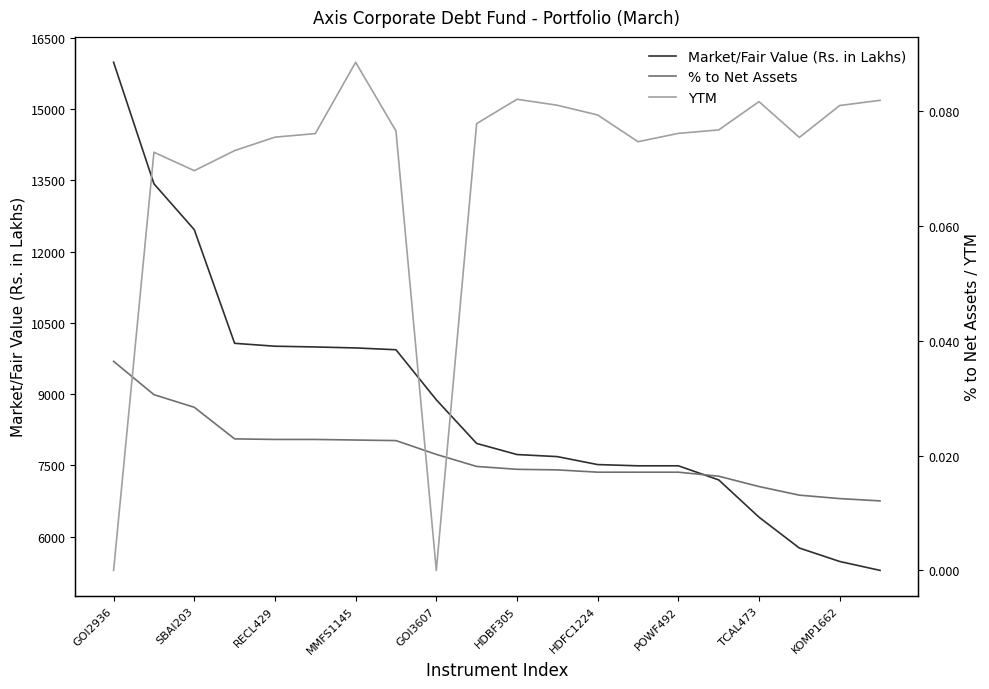

How many YTM values are between 0 and 1?

20